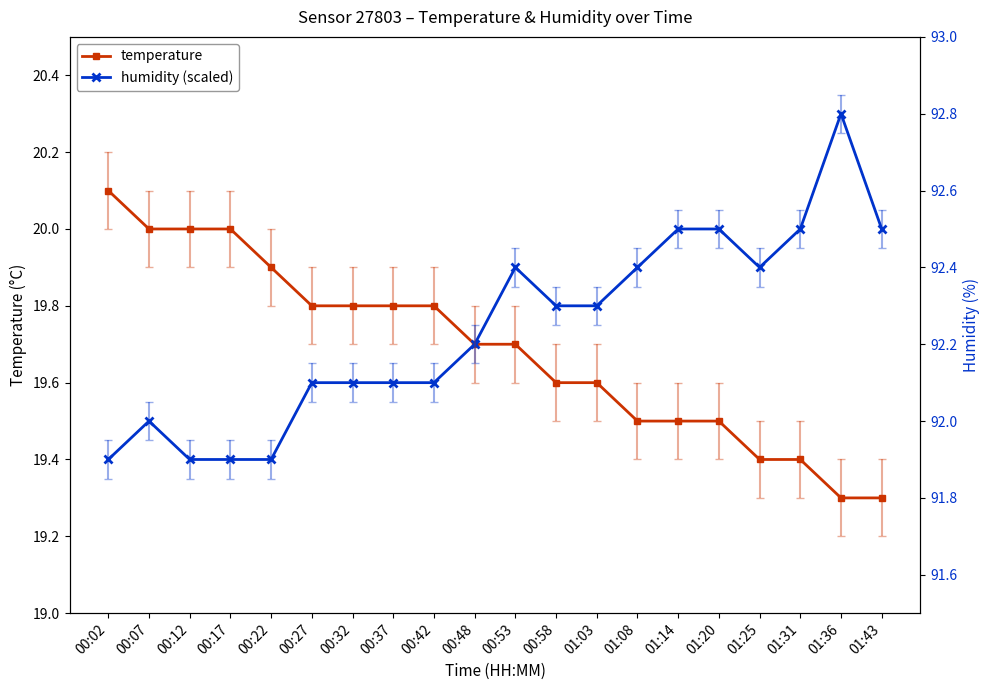

Between which two adjacent categories do temperature and humidity (scaled) first intersect?

00:42 and 00:48